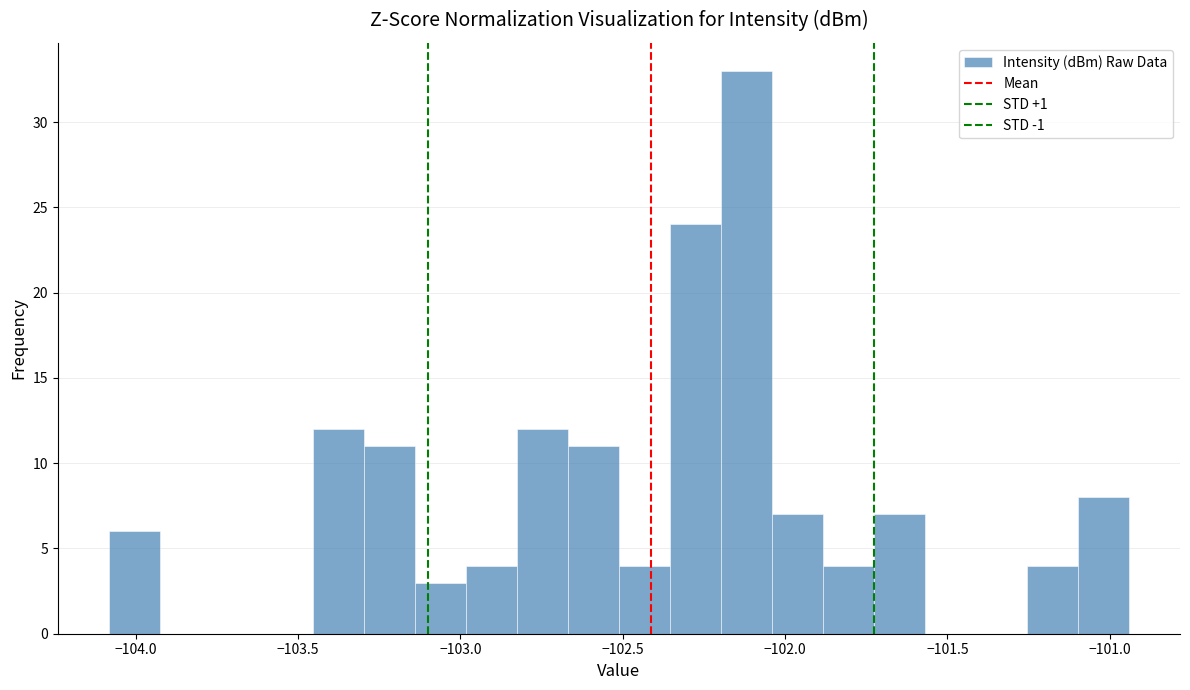

Around what value on the x-axis is the tallest bar? Give the approximate position of its centre, as read against the axis.

-102.10